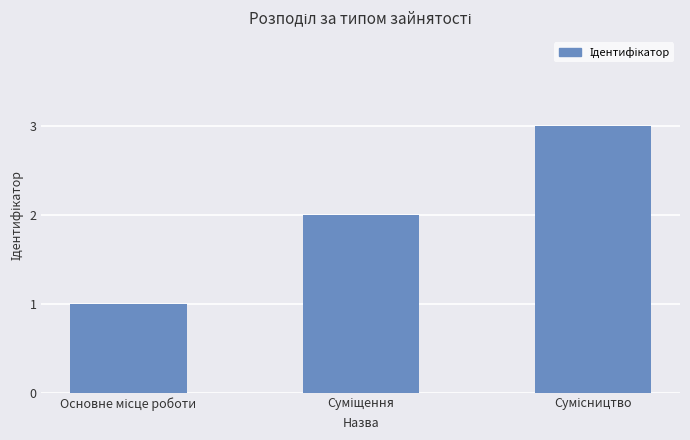

What is the sum of all values?

6